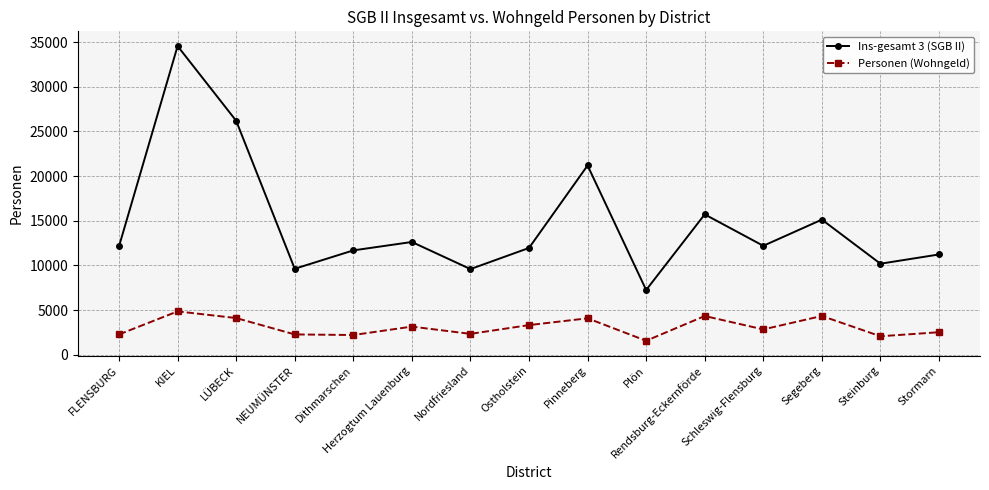

True or false: Ins-gesamt 3 (SGB II) and Personen (Wohngeld) cross at least once.

False